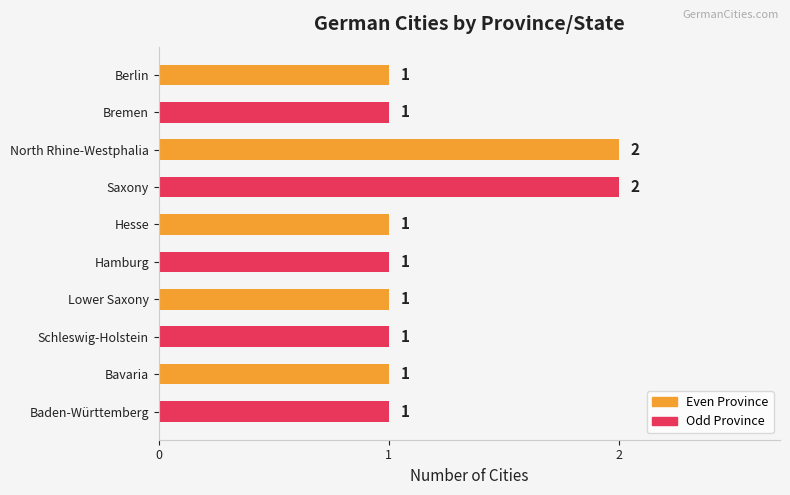

True or false: the data shows 2 at Bavaria.

False